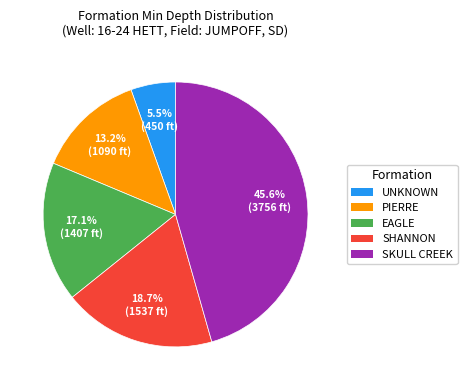

Does UNKNOWN account for over 50% of the chart?

No